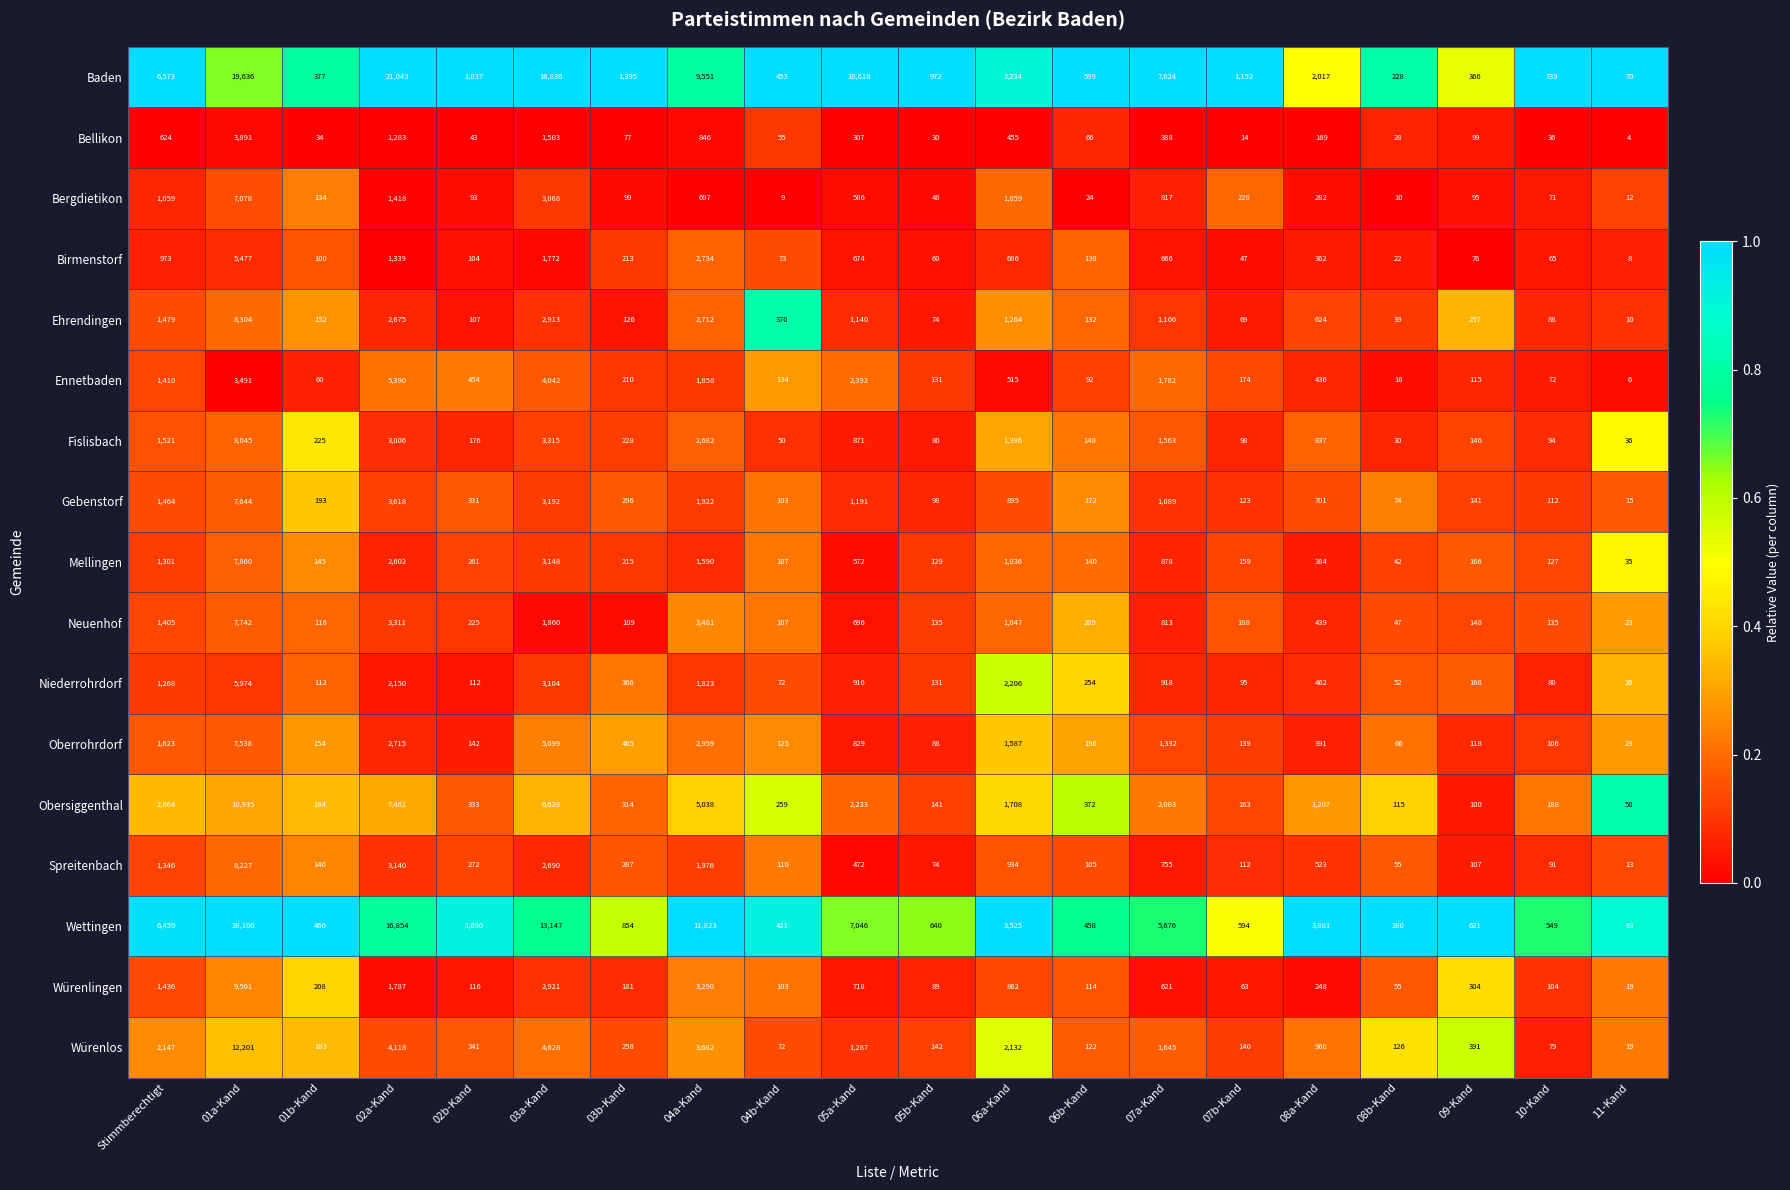

Which label corresponds to the largest value in the chart?

01a-Kand